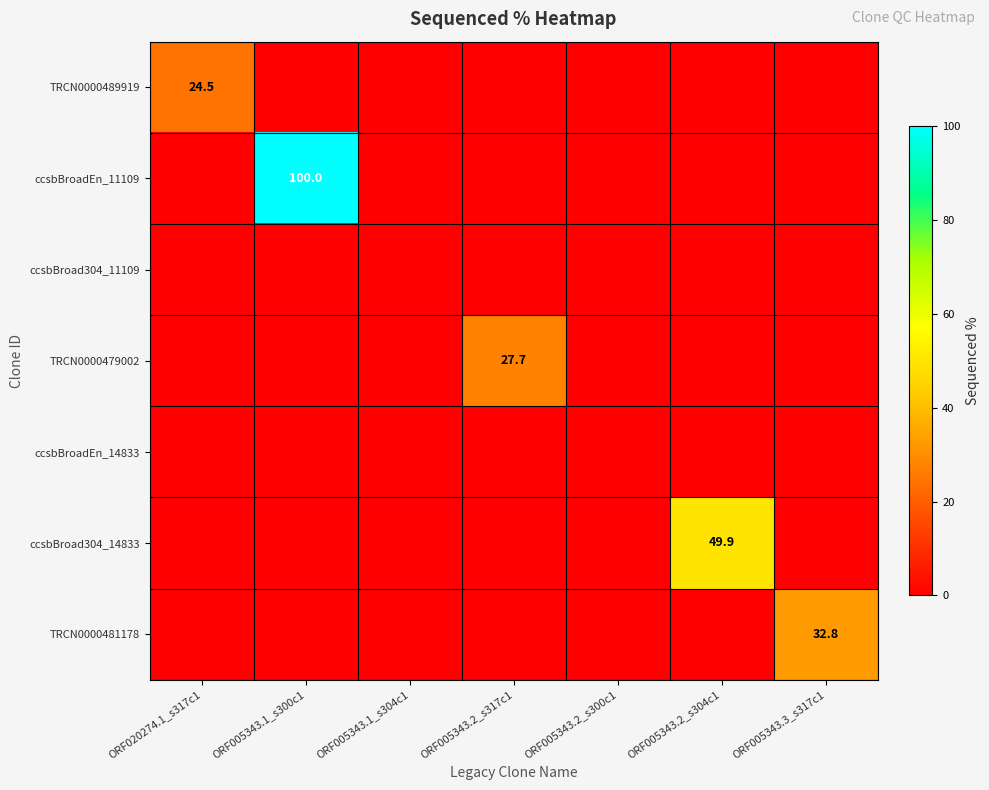

Which category has the highest value across all series?

ORF005343.1_s300c1